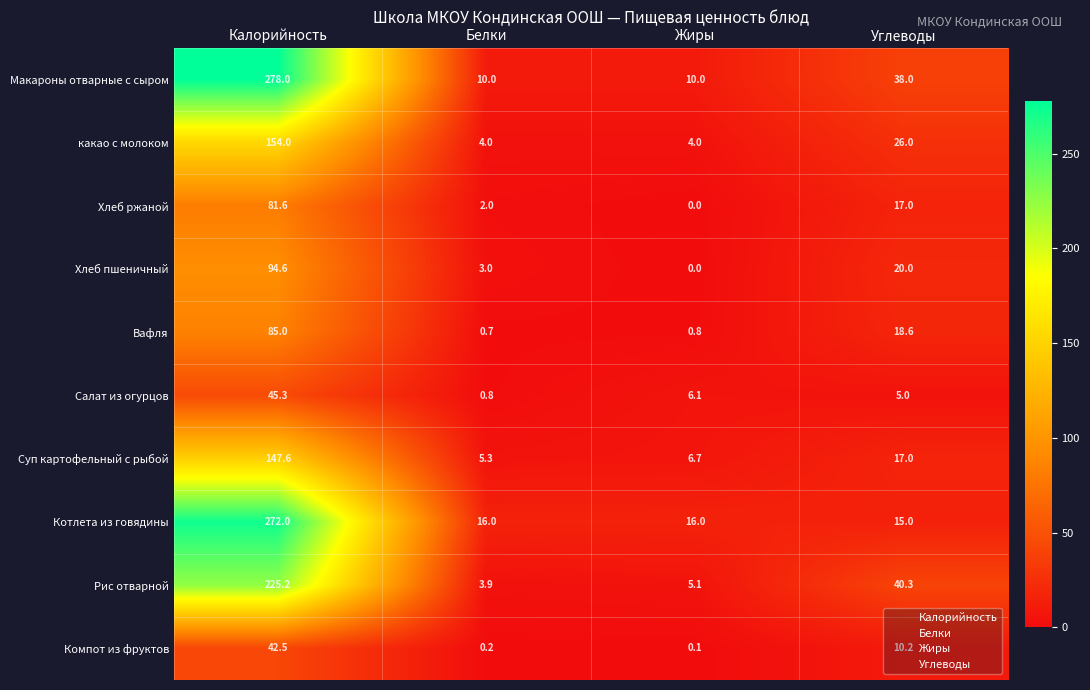

The value of Суп картофельный с рыбой at Белки is 1.2. True or false?

False